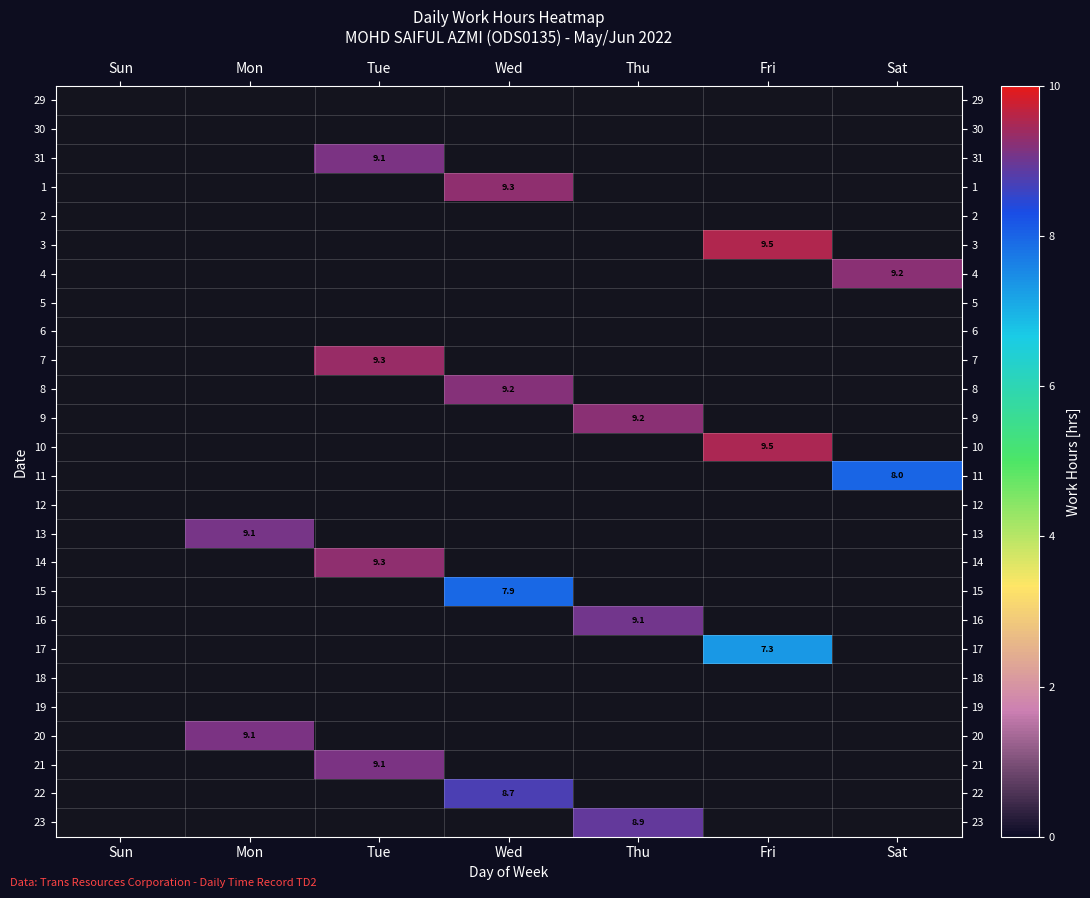

The 17 series shows 7.3 at Fri. True or false?

True